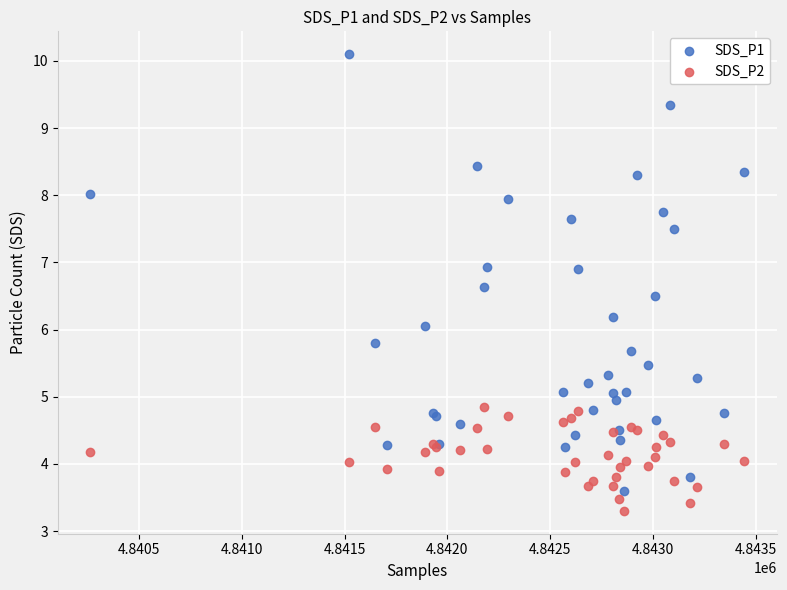

Which series has the widest spread of Y values?

SDS_P1